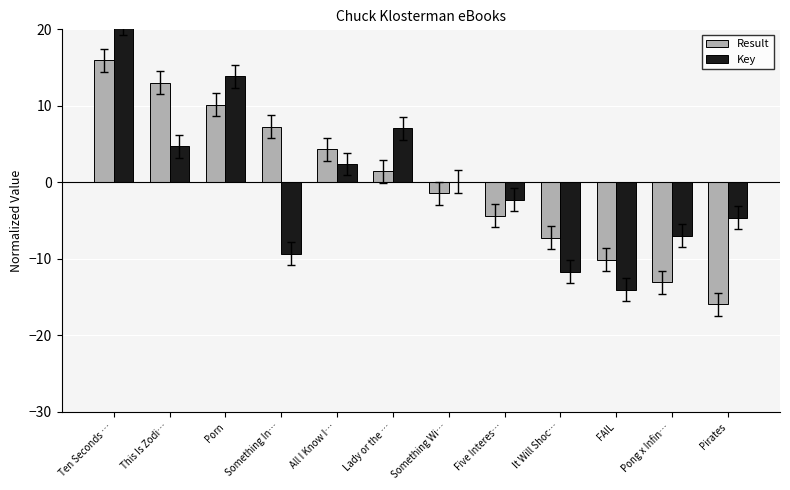

What is the label of the 9th bar from the left?

It Will Shoc…